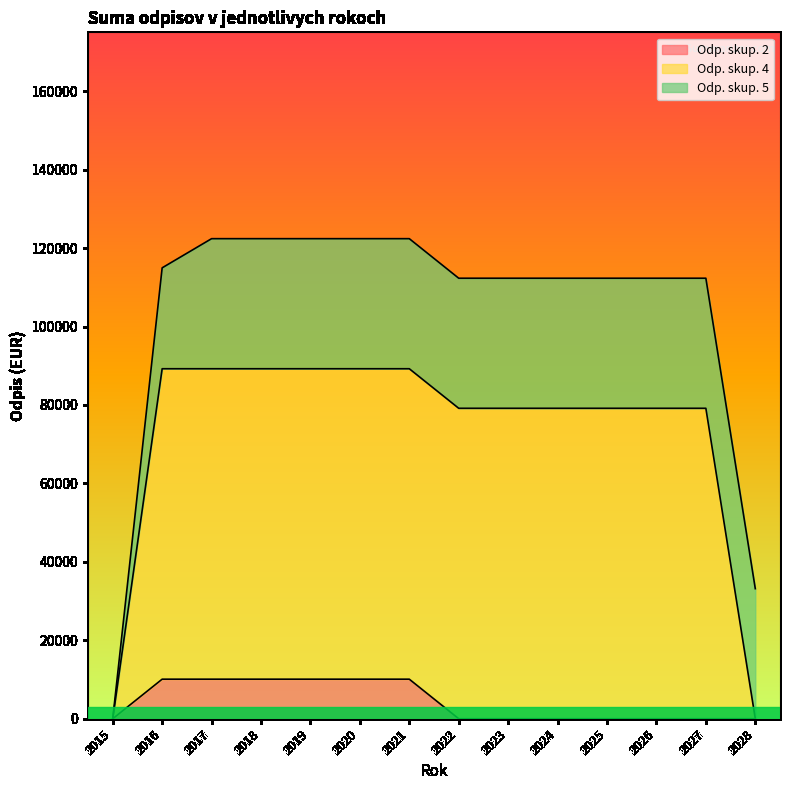

How many values in Odp. skup. 4 are above zero?

12